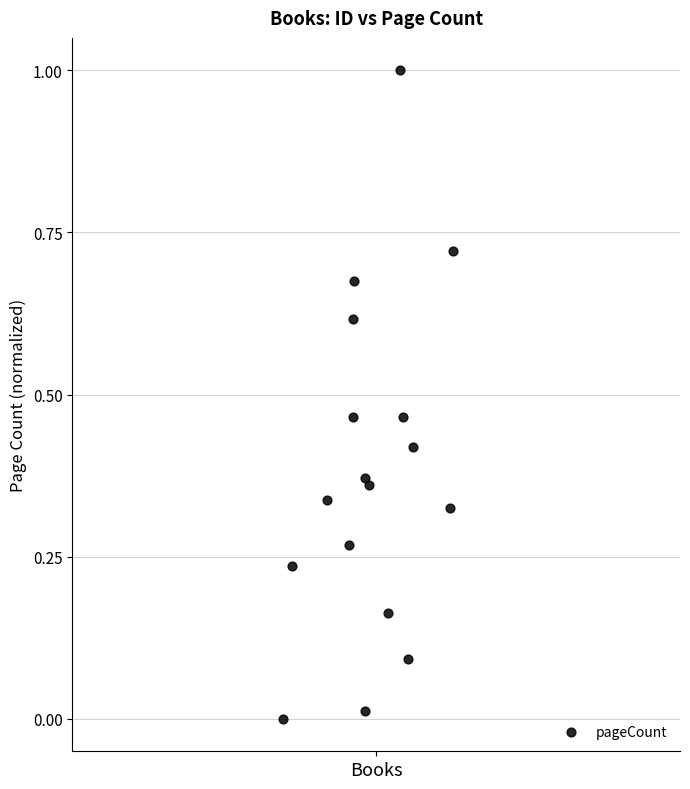

What is the range of Y values (max minus min)?

1.0